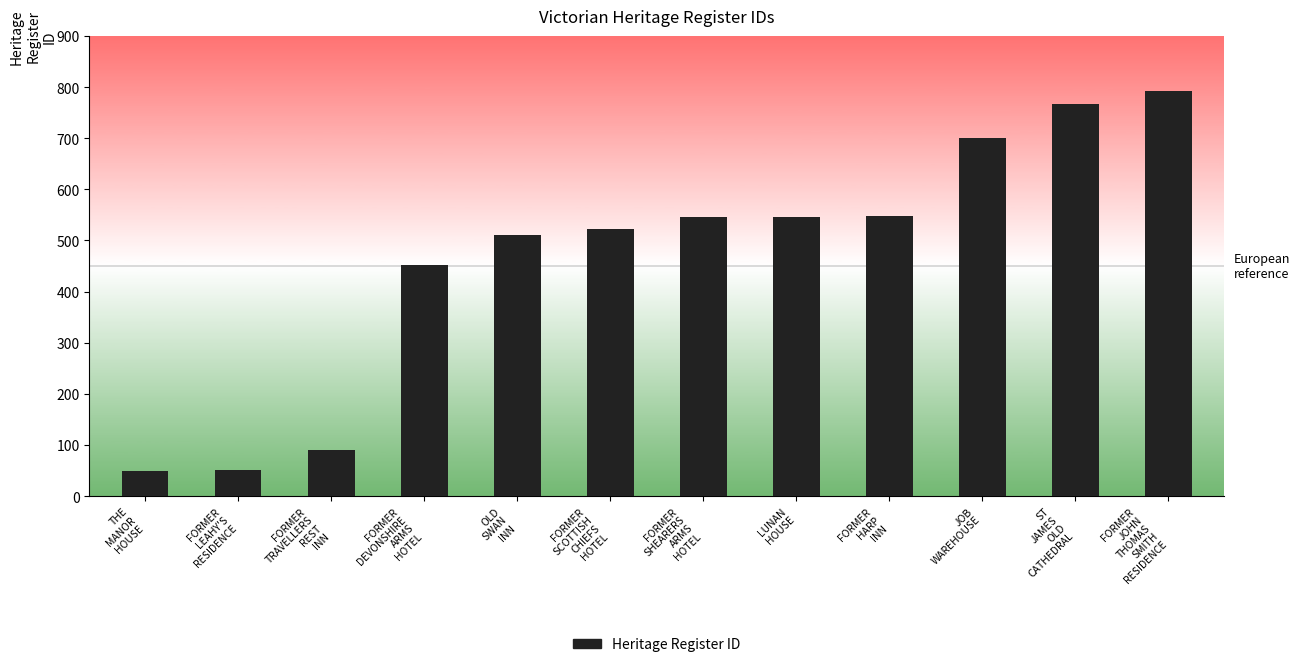

What is the label of the 7th bar from the right?

FORMER
SCOTTISH
CHIEFS
HOTEL